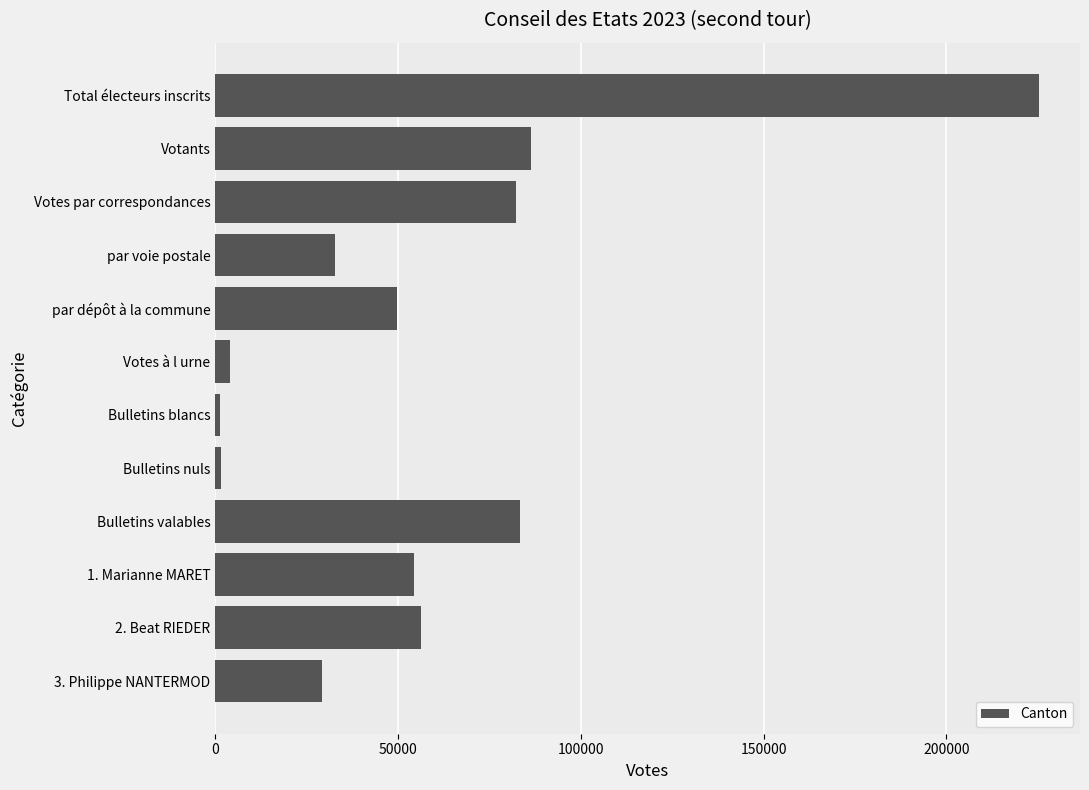

What is the maximum value shown in the chart?

225320